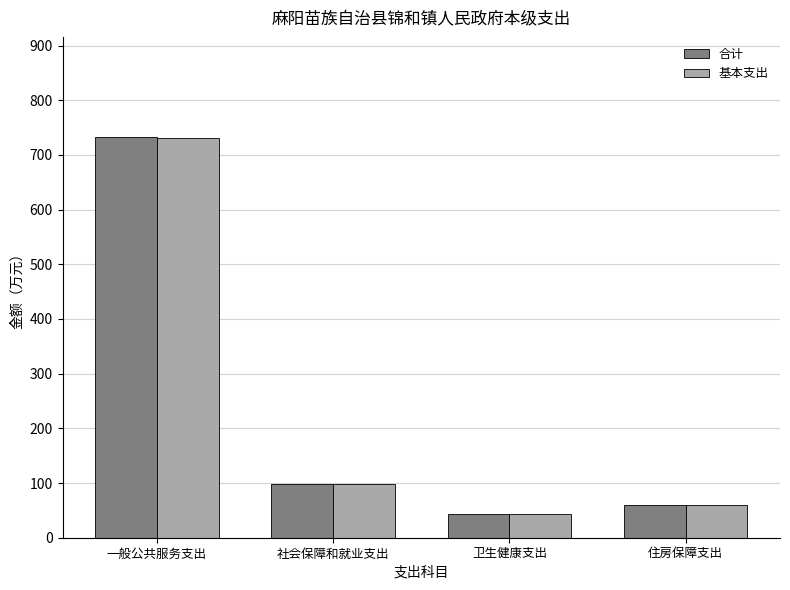

Count the number of data series in this chart.

2